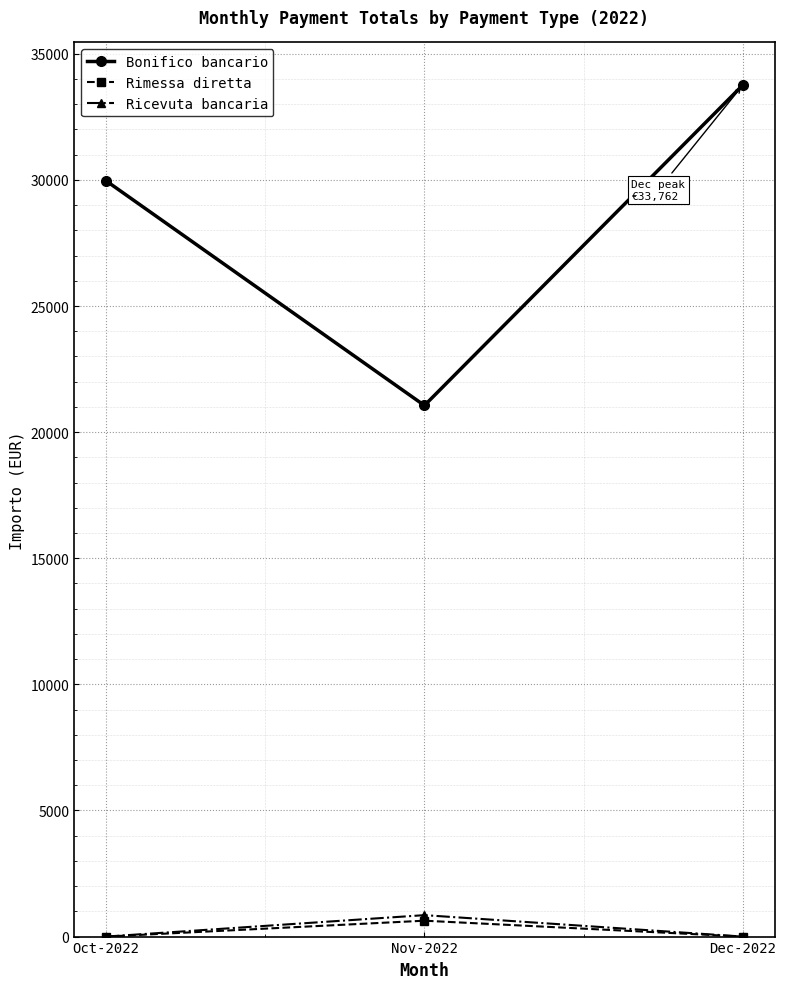

What is the difference between the maximum and minimum values in the Bonifico bancario series?

12704.9